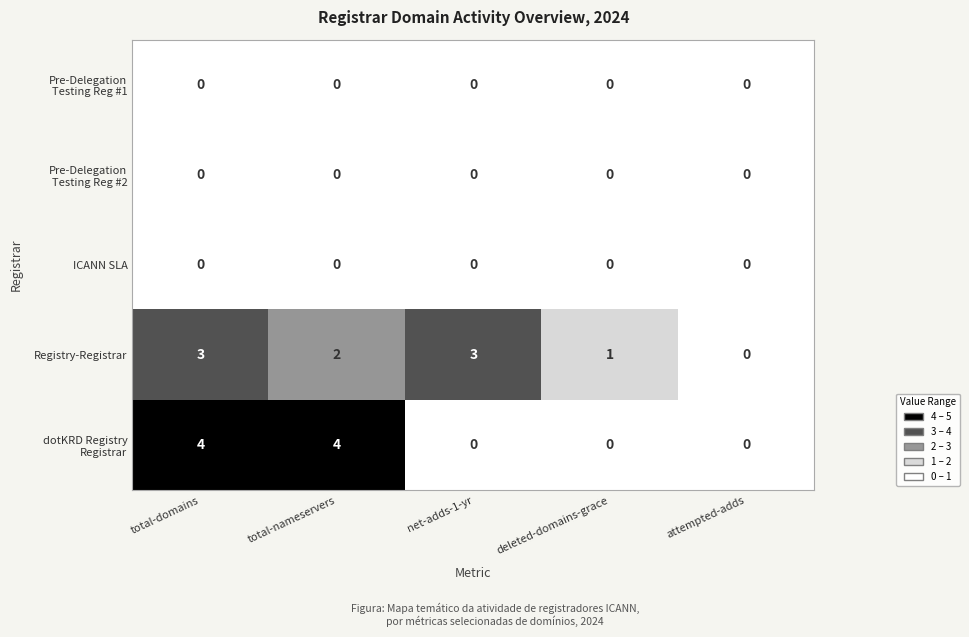

What is the difference between the highest and lowest values at total-domains?

4